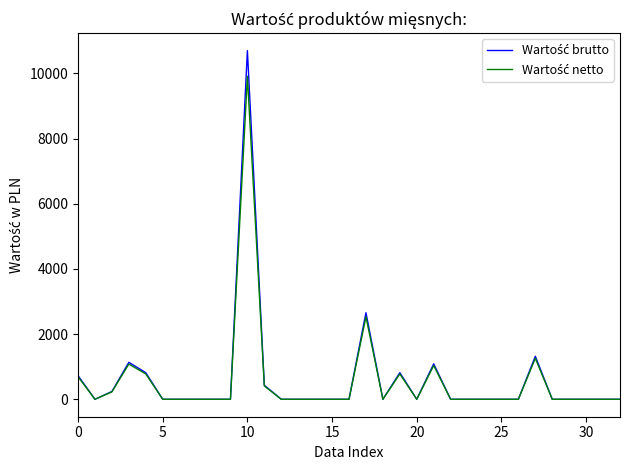

What is the maximum value shown in the chart?

10701.0